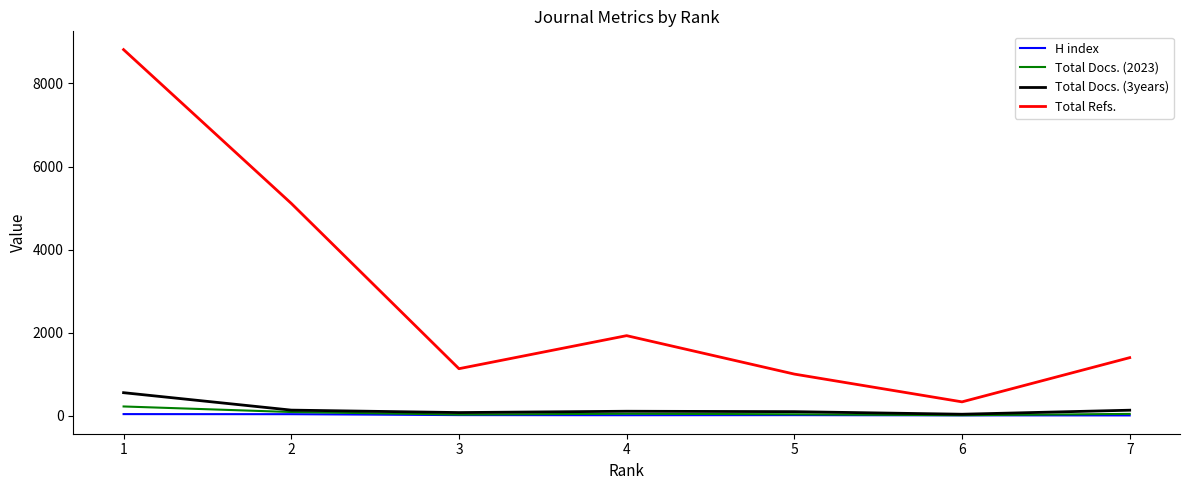

Between 2 and 5, which series saw the biggest shift?

Total Refs.